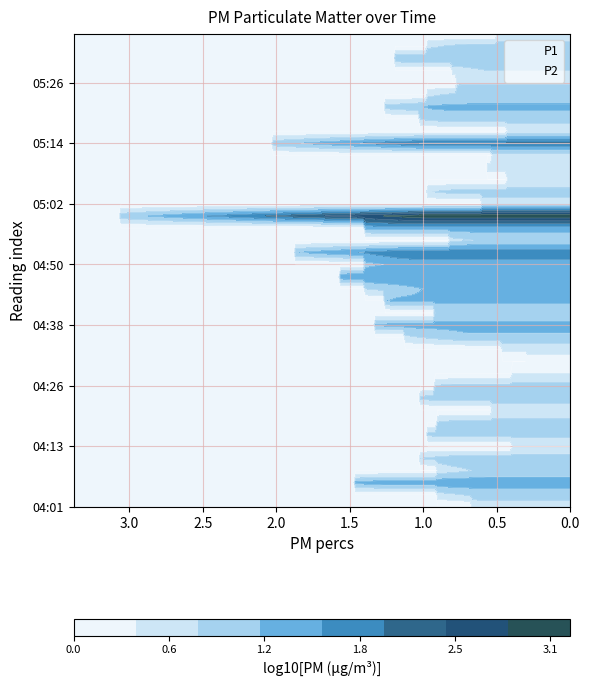

Reading left to right, what are all the values shown in this chart?

P1: 04:01=0.7	04:04=0.9	04:06=1.5	04:09=0.9	04:11=1.0	04:13=0.4	04:16=1.0	04:18=0.9	04:21=0.5	04:23=1.0	04:26=0.9	04:28=0.4	04:30=0.3	04:33=0.5	04:35=1.1	04:38=1.3	04:40=0.9	04:43=1.3	04:45=1.4	04:47=1.6	04:50=1.4	04:52=1.9	04:55=0.8	04:57=1.4	05:00=3.1	05:02=0.6	05:04=1.0	05:07=0.4	05:09=0.6	05:12=0.5	05:14=2.0	05:17=0.4	05:19=1.0	05:21=1.3	05:24=1.0	05:26=0.8	05:29=0.8	05:31=1.2	05:34=1.0	05:36=0.5
P2: 04:01=0.7	04:04=0.6	04:06=1.3	04:09=0.6	04:11=0.8	04:13=0.4	04:16=0.9	04:18=0.8	04:21=0.5	04:23=0.9	04:26=0.8	04:28=0.4	04:30=0.3	04:33=0.5	04:35=0.7	04:38=1.2	04:40=0.9	04:43=1.2	04:45=0.8	04:47=1.5	04:50=1.1	04:52=1.2	04:55=0.6	04:57=1.3	05:00=1.0	05:02=0.6	05:04=0.8	05:07=0.4	05:09=0.6	05:12=0.5	05:14=1.0	05:17=0.4	05:19=0.8	05:21=0.9	05:24=0.7	05:26=0.8	05:29=0.6	05:31=1.1	05:34=0.7	05:36=0.5